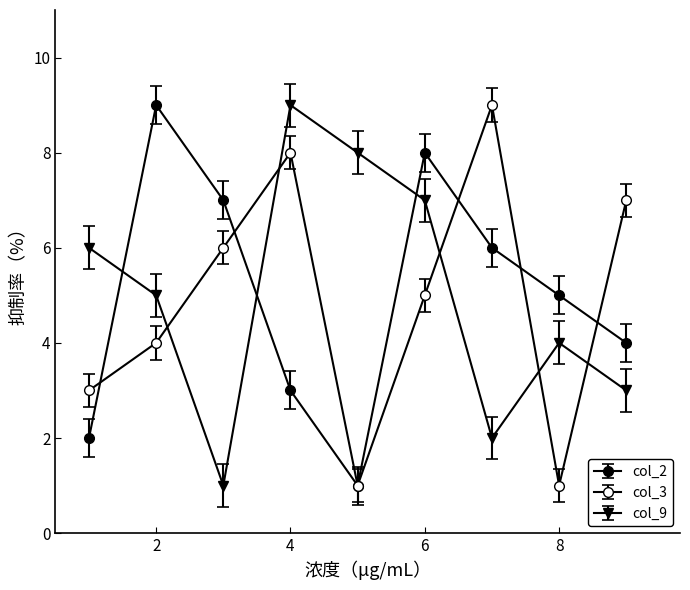

How many data points in col_9 are less than 5?

4